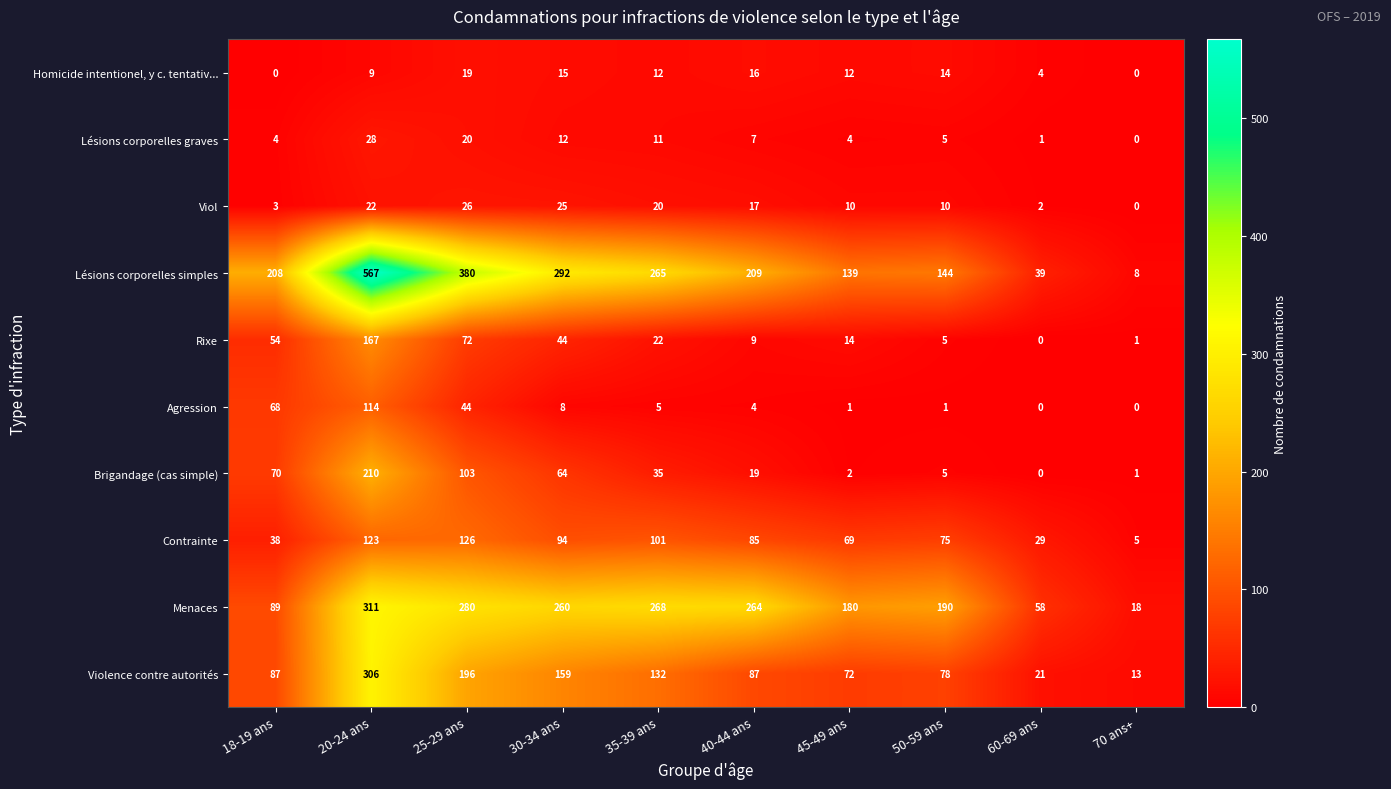

Is the value of Menaces at 70 ans+ greater than the value of Brigandage (cas simple) at 50-59 ans?

Yes